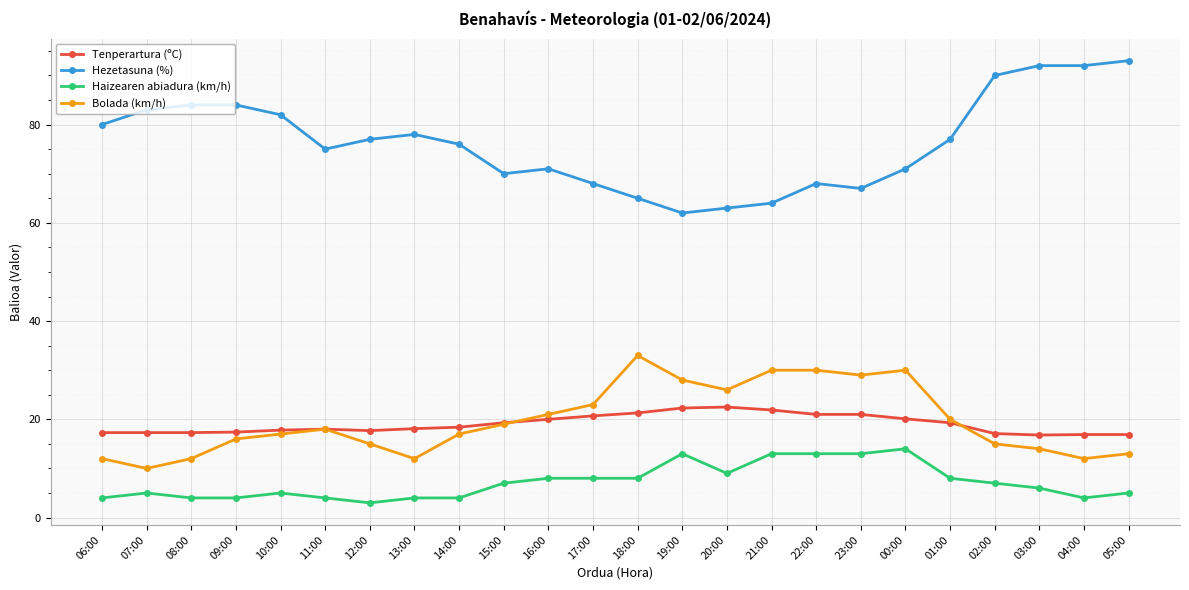

What is the label of the 22nd point from the right?

08:00